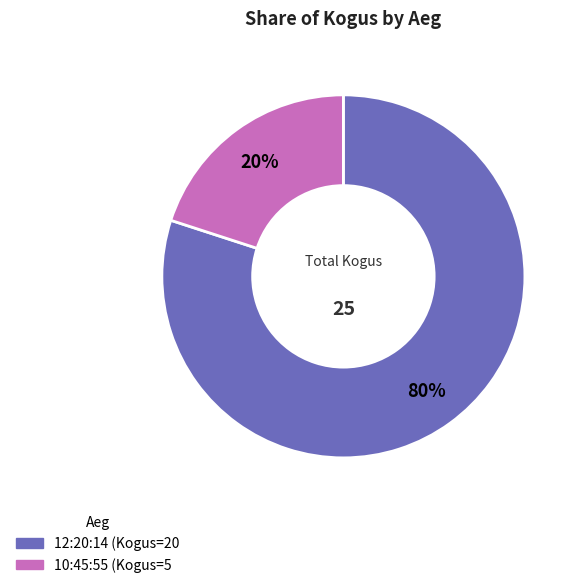

Which category accounts for the majority?

12:20:14